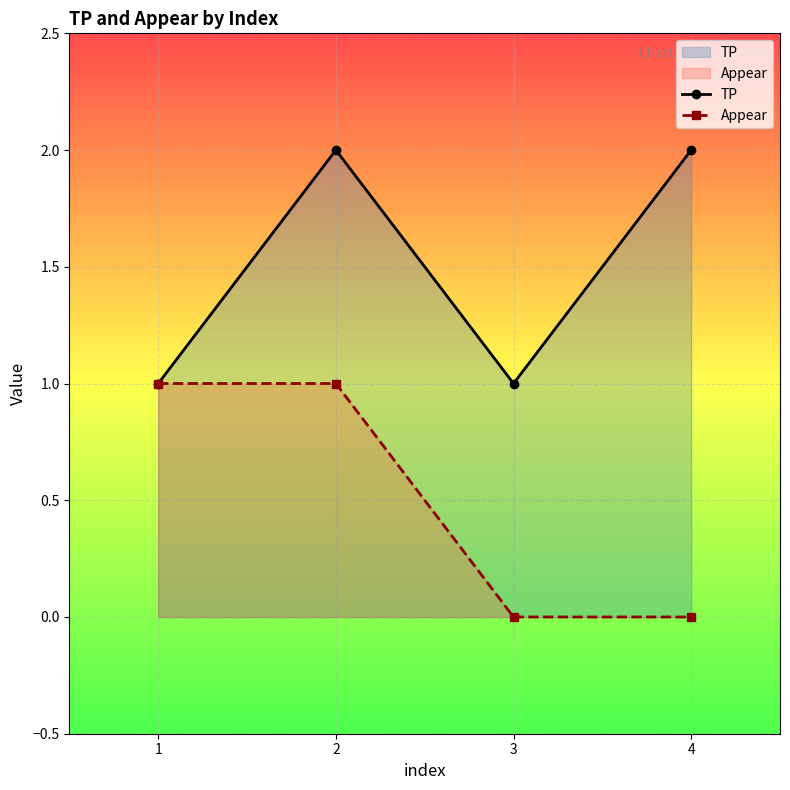

What are all the series names shown in the legend?

TP, Appear